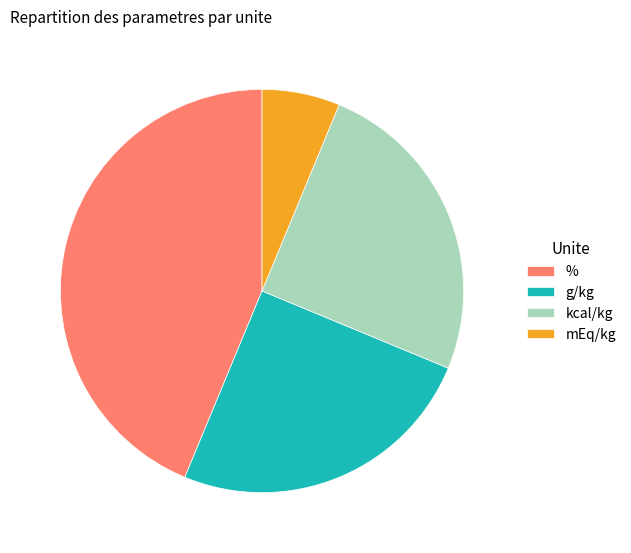

What is the smallest slice in the pie chart?

mEq/kg